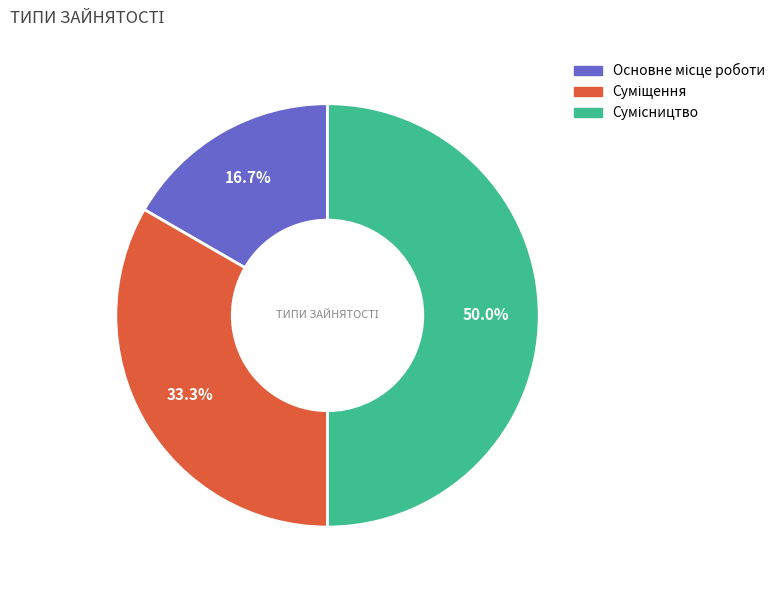

To the nearest percent, what is the average slice percentage?

33%